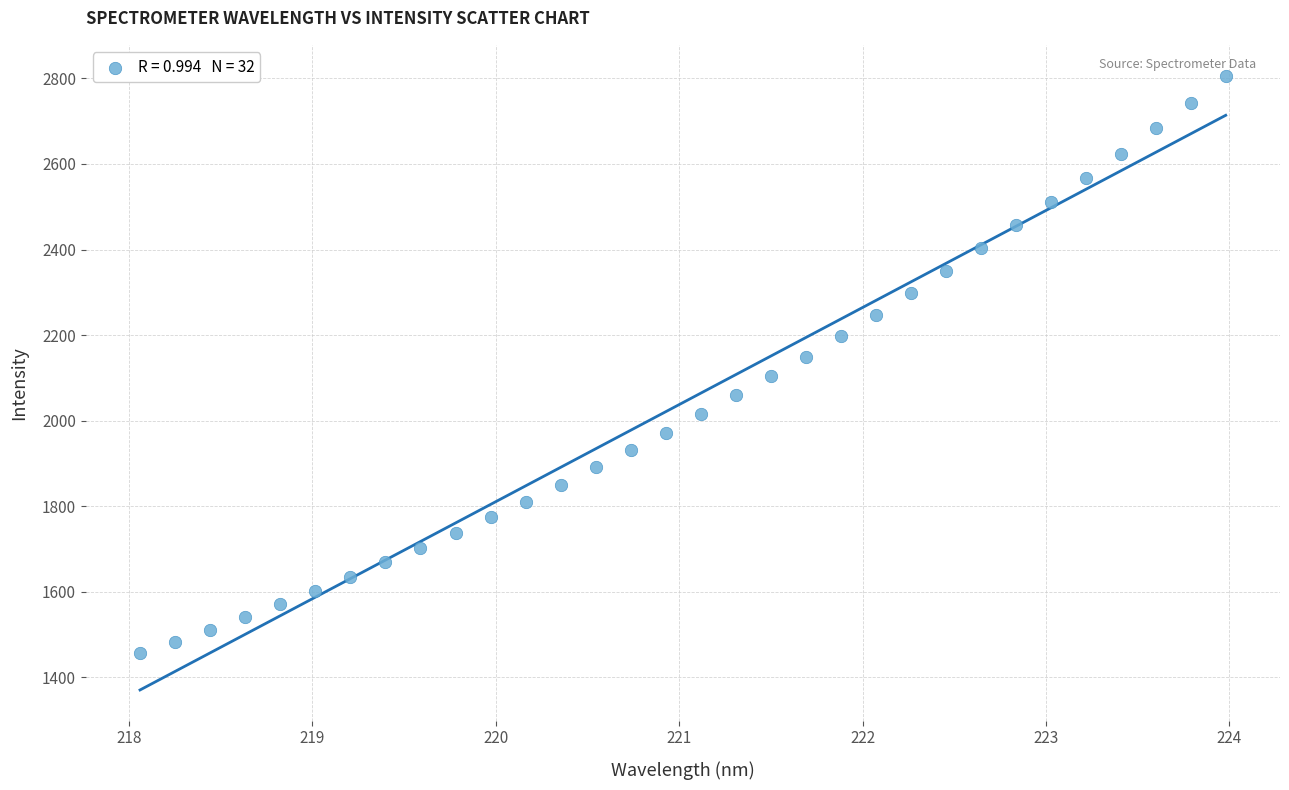

What is the range of X values (max minus min)?

5.9